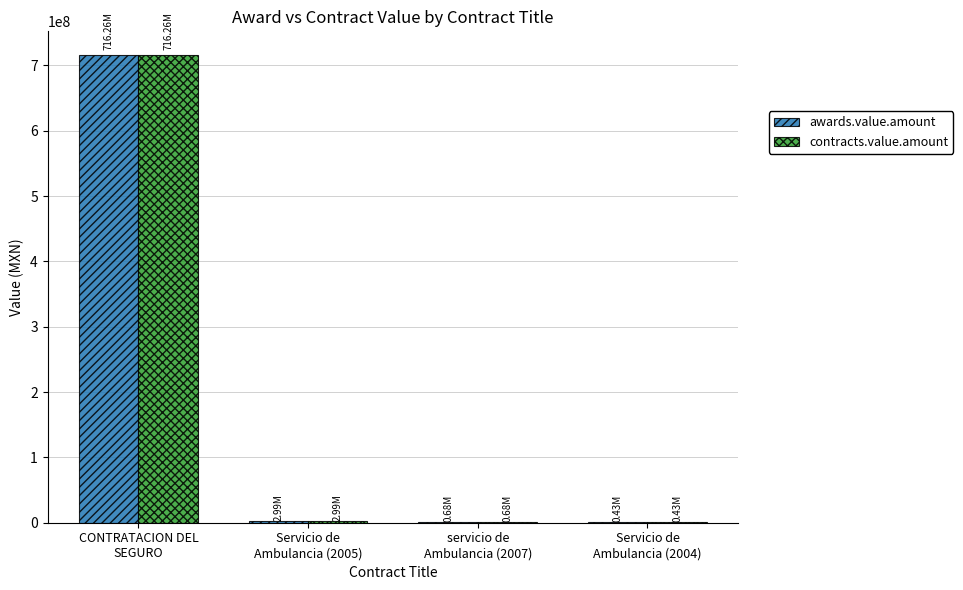

What is the sum of all contracts.value.amount values?

720351610.7